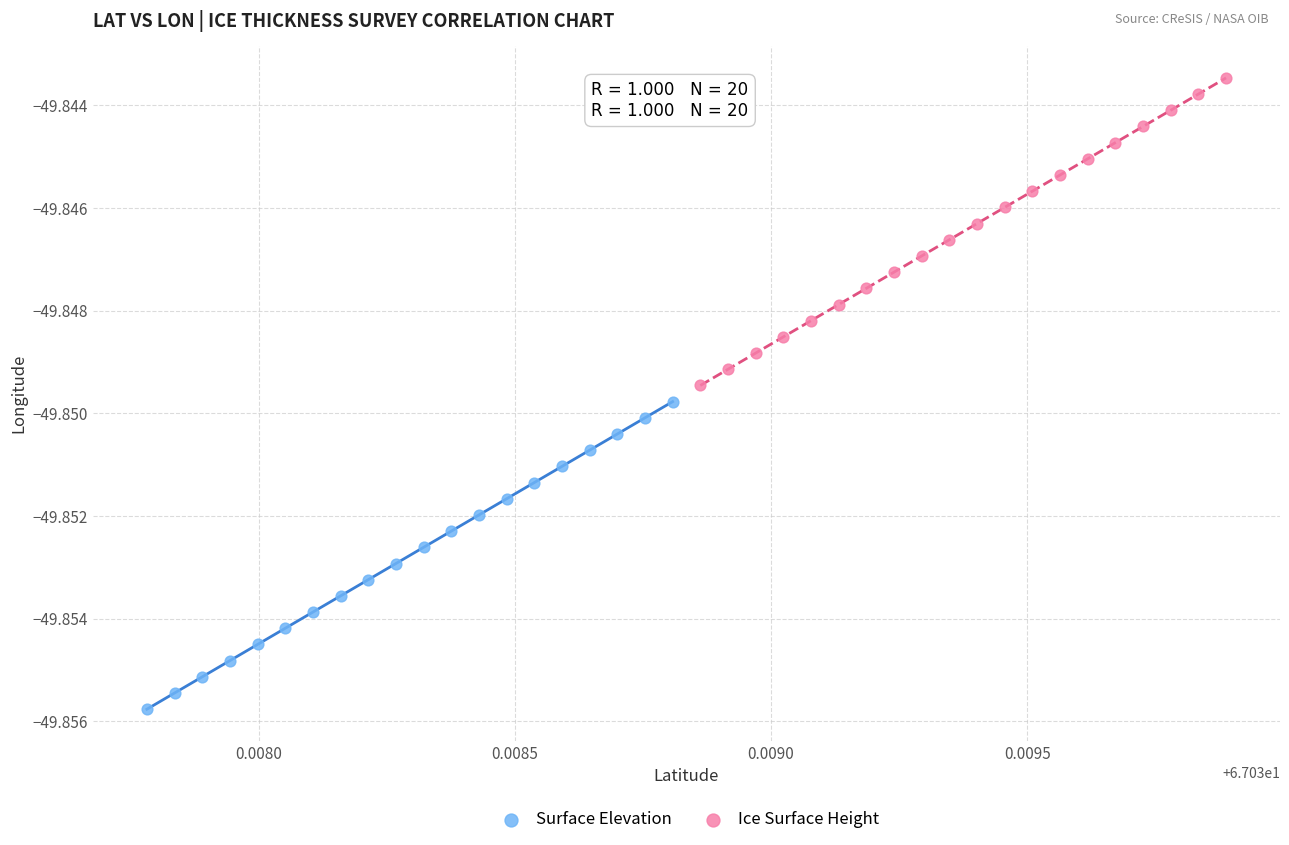

Which series contains the highest Y value?

Ice Surface Height